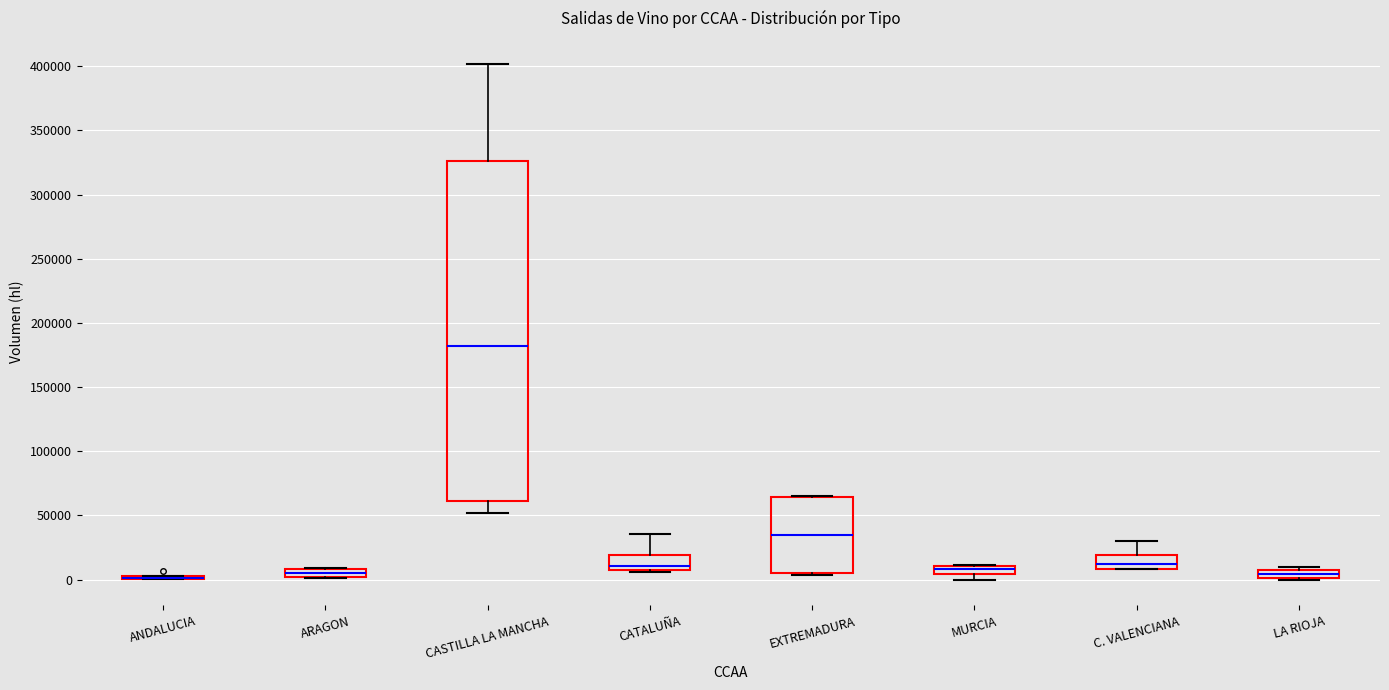

Comparing the boxes themselves (not the whiskers), which one is the tallest?

CASTILLA LA MANCHA